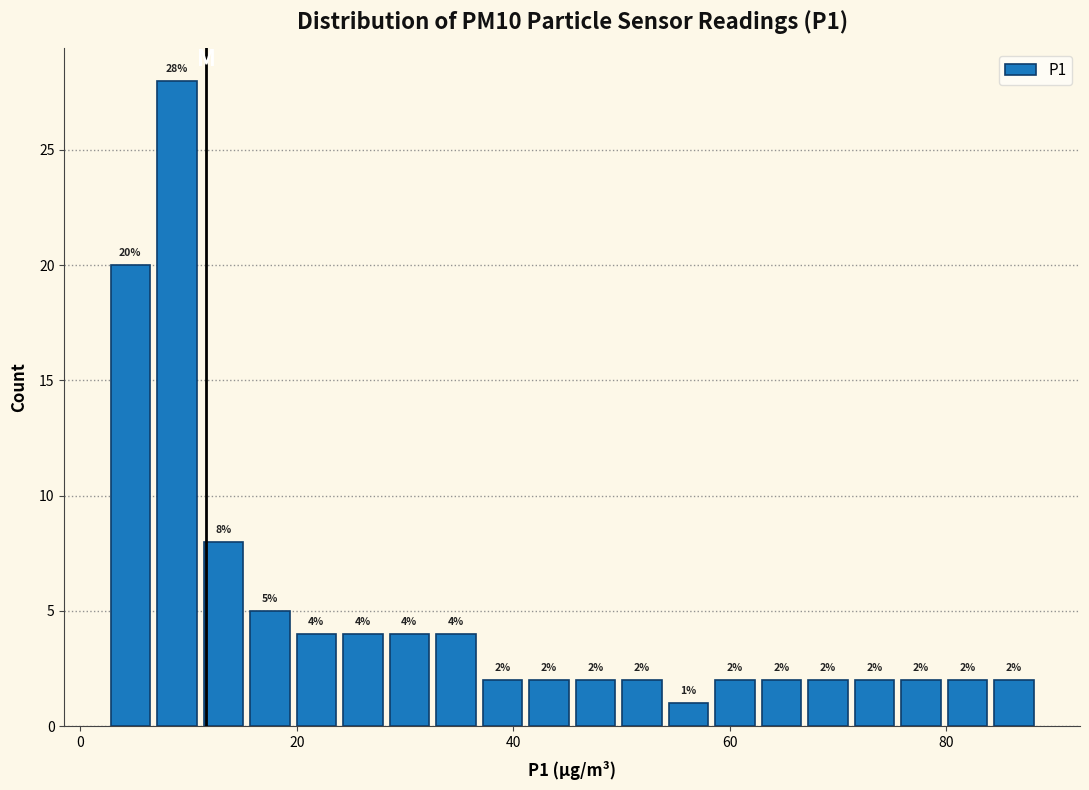

Read against the x-axis, roughly where is the centre of the tallest bar?

8